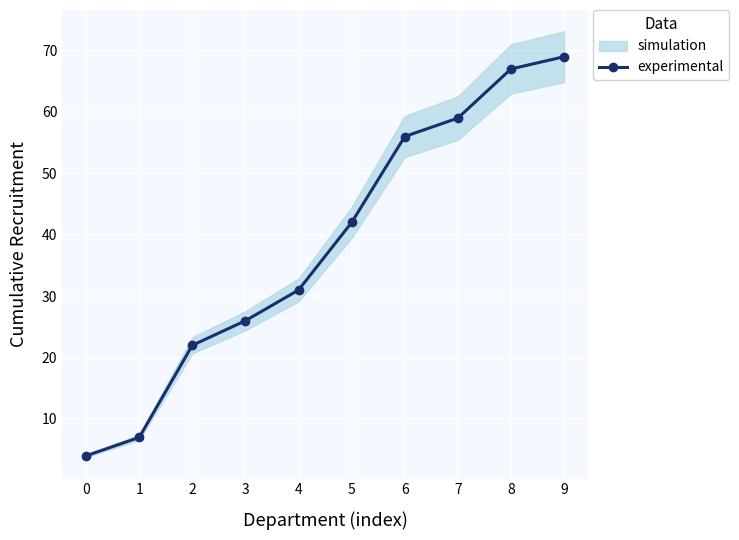

At which category does the chart reach its peak across all series?

9